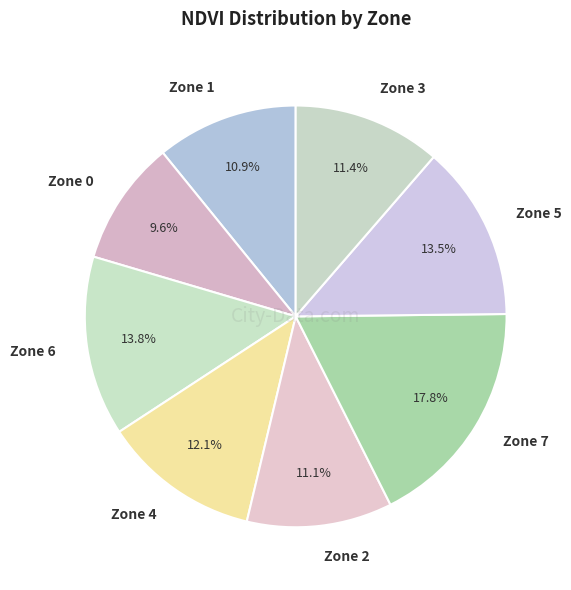

Which category has the smallest portion of the pie?

Zone 0